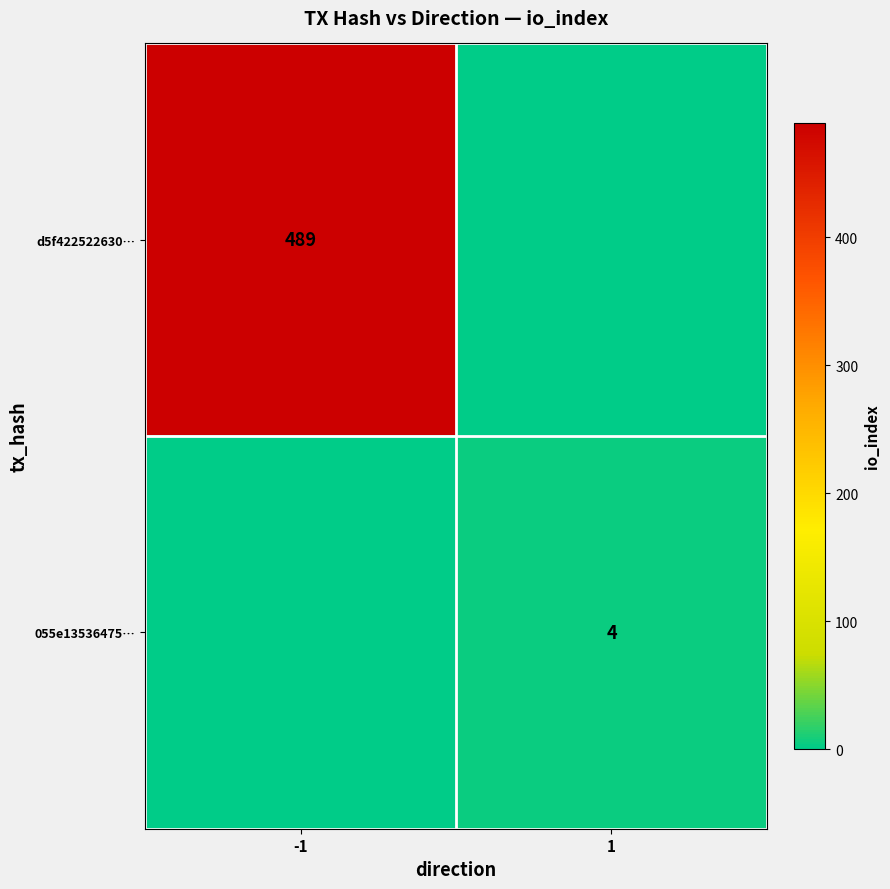

Which category has the lowest value across all series?

1